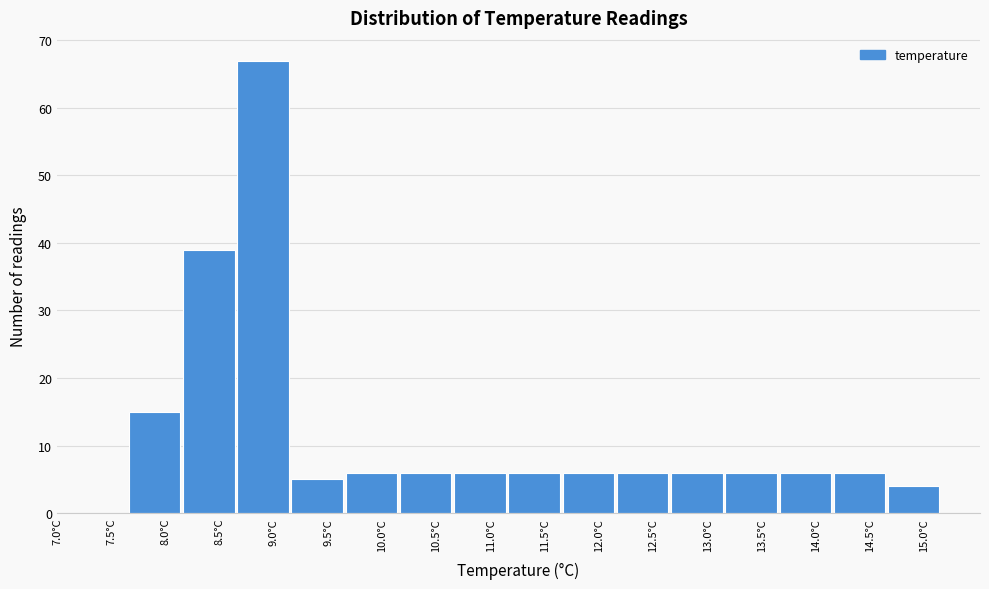

Reading left to right, list every bar in this chart as the range it spans on the x-axis followed by its height. The values are not printed on the chart, so give them approximately, as read against the axis.

7.65 to 8.15: 15
8.15 to 8.65: 39
8.65 to 9.15: 67
9.15 to 9.65: 5
9.65 to 10.15: 6
10.15 to 10.65: 6
10.65 to 11.15: 6
11.15 to 11.65: 6
11.65 to 12.15: 6
12.15 to 12.65: 6
12.65 to 13.15: 6
13.15 to 13.65: 6
13.65 to 14.15: 6
14.15 to 14.65: 6
14.65 to 15.15: 4